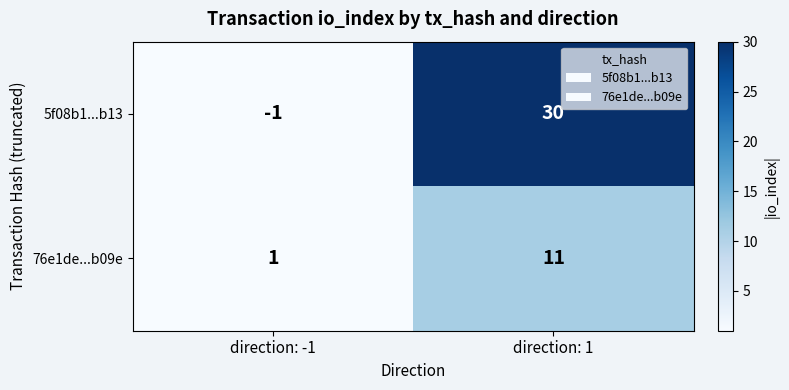

Which series has the widest spread of values?

5f08b1...b13